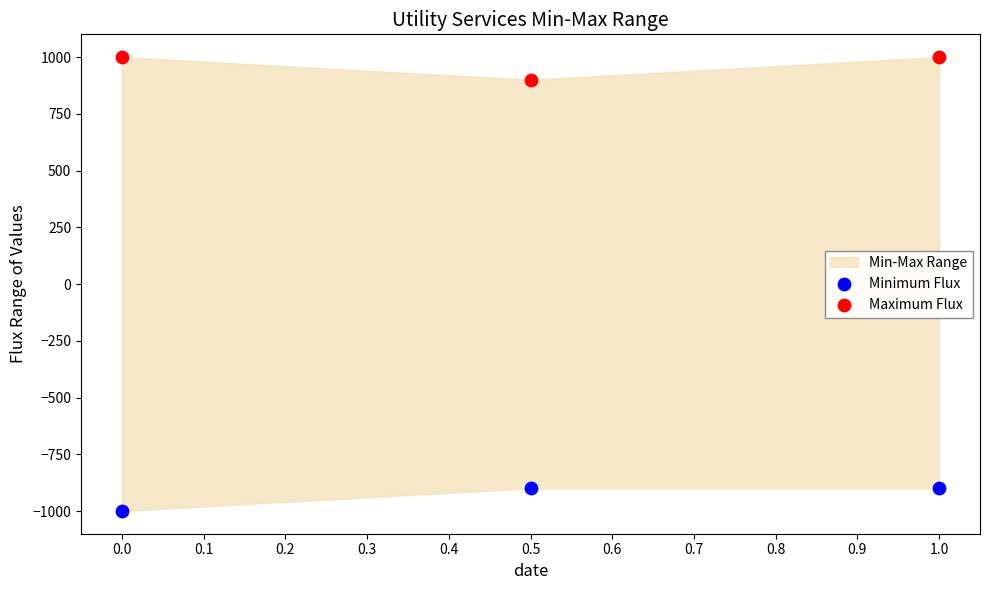

Across all data points, what is the average Y value?

17